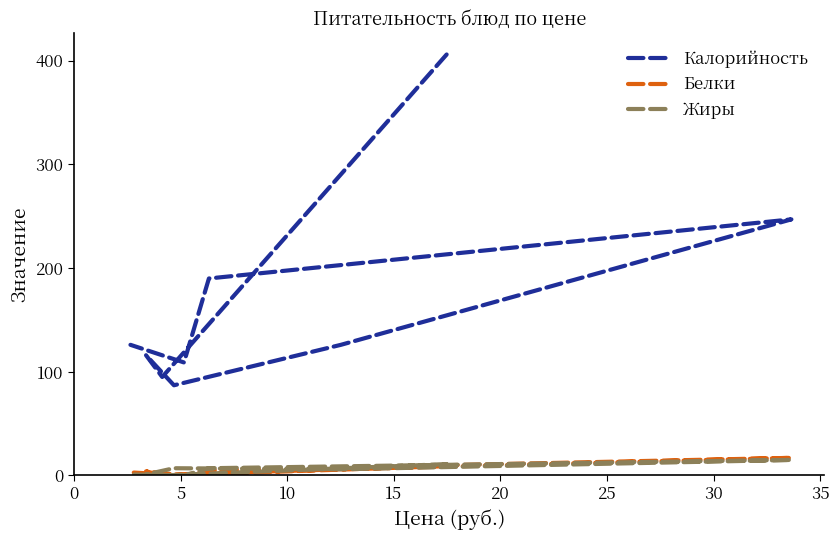

How many interior local valleys does the Белки series have?

3